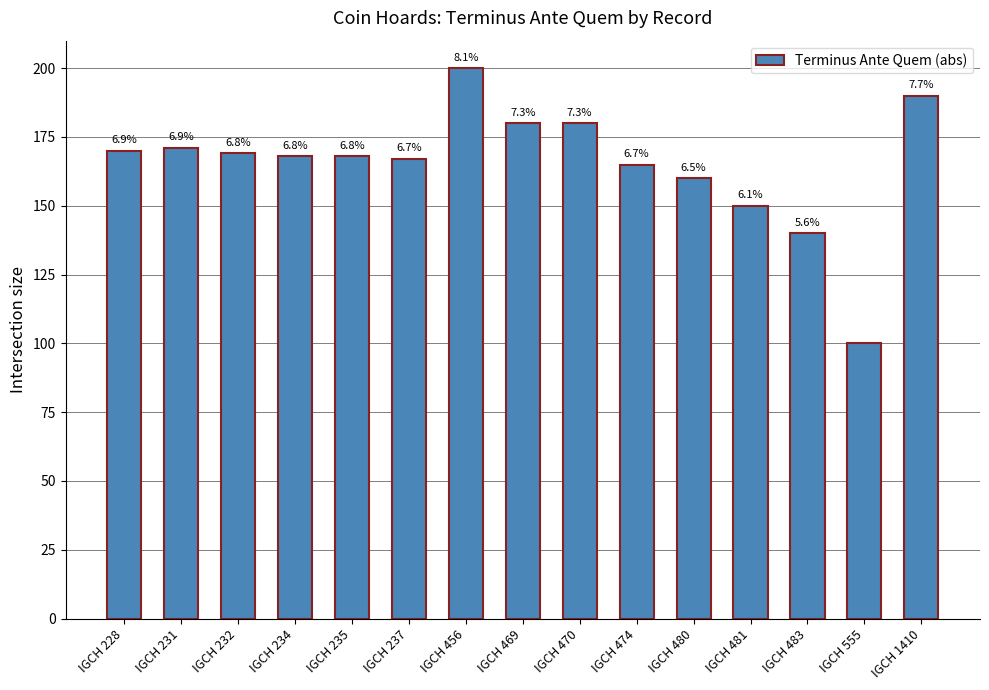

How many bars are there in total?

15